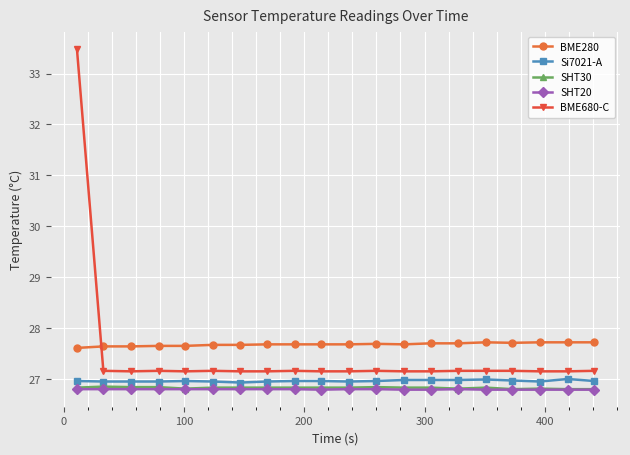

Which series has the largest range (max minus min)?

BME680-C